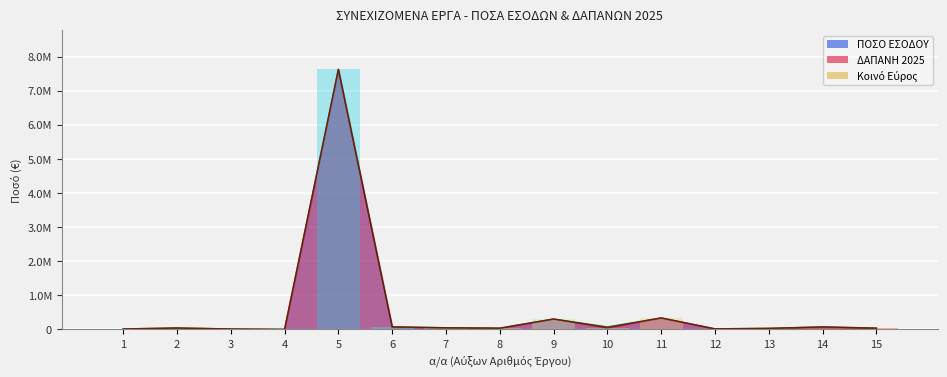

Does the chart contain stacked bars?

No